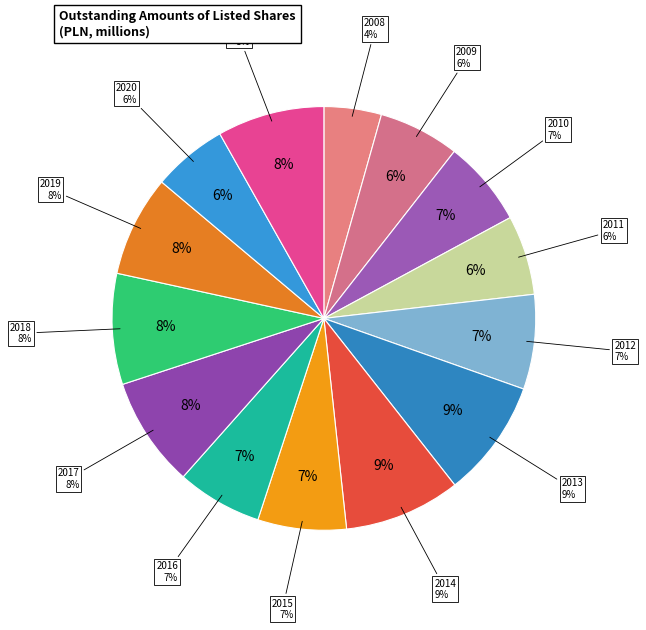

To the nearest percent, what percentage of the pie is 2015?

7%